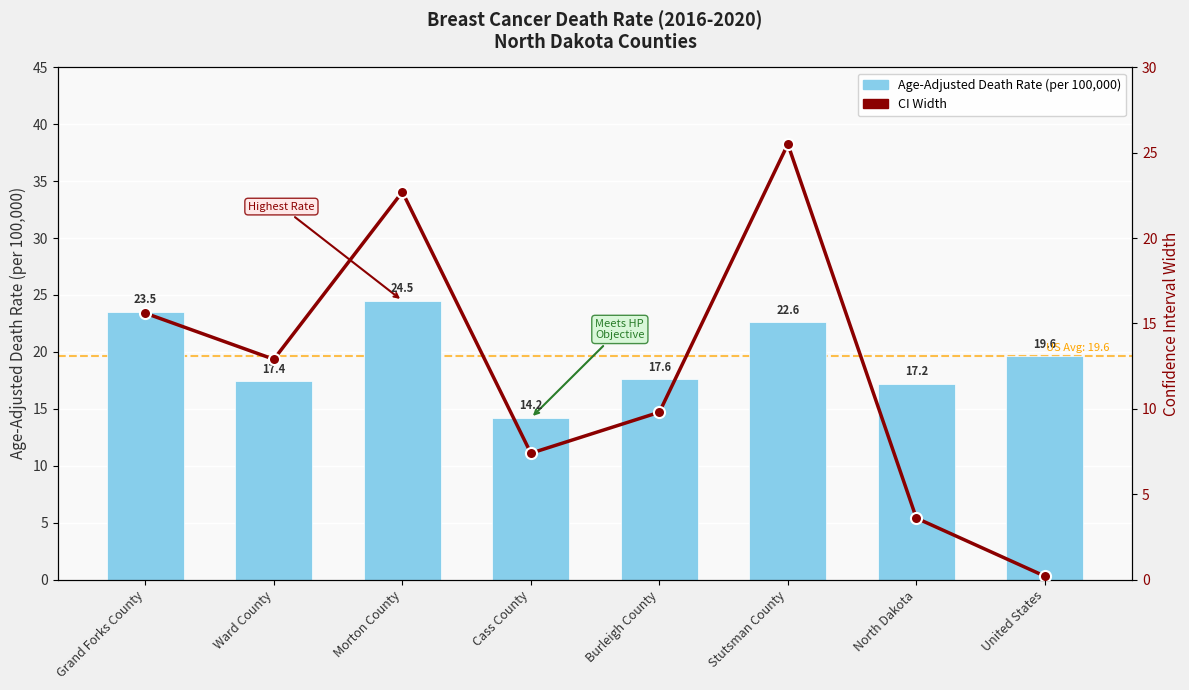

At which category does the chart reach its peak across all series?

Stutsman County